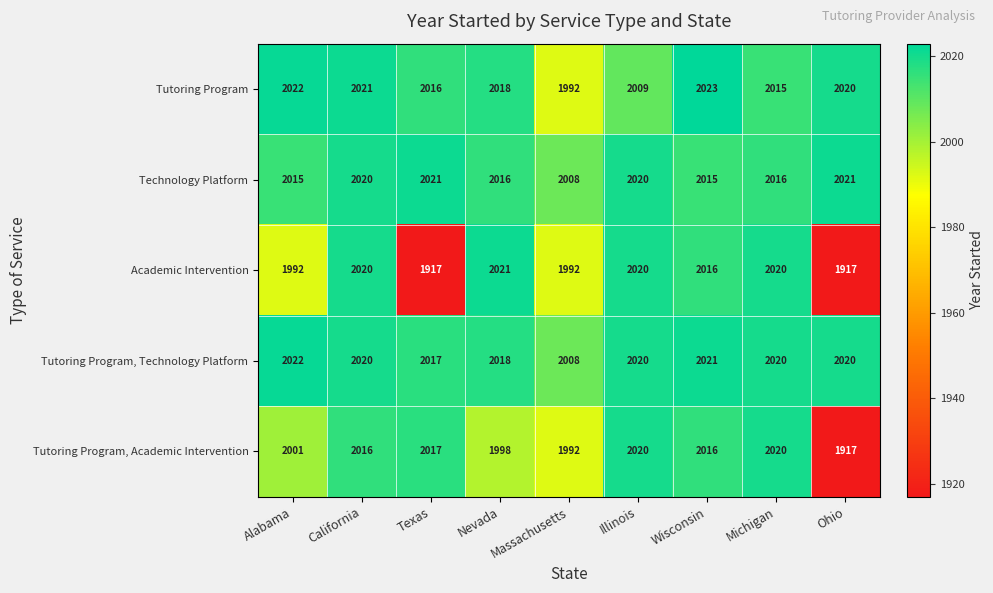

At how many categories does at least one series exceed 1951?

9